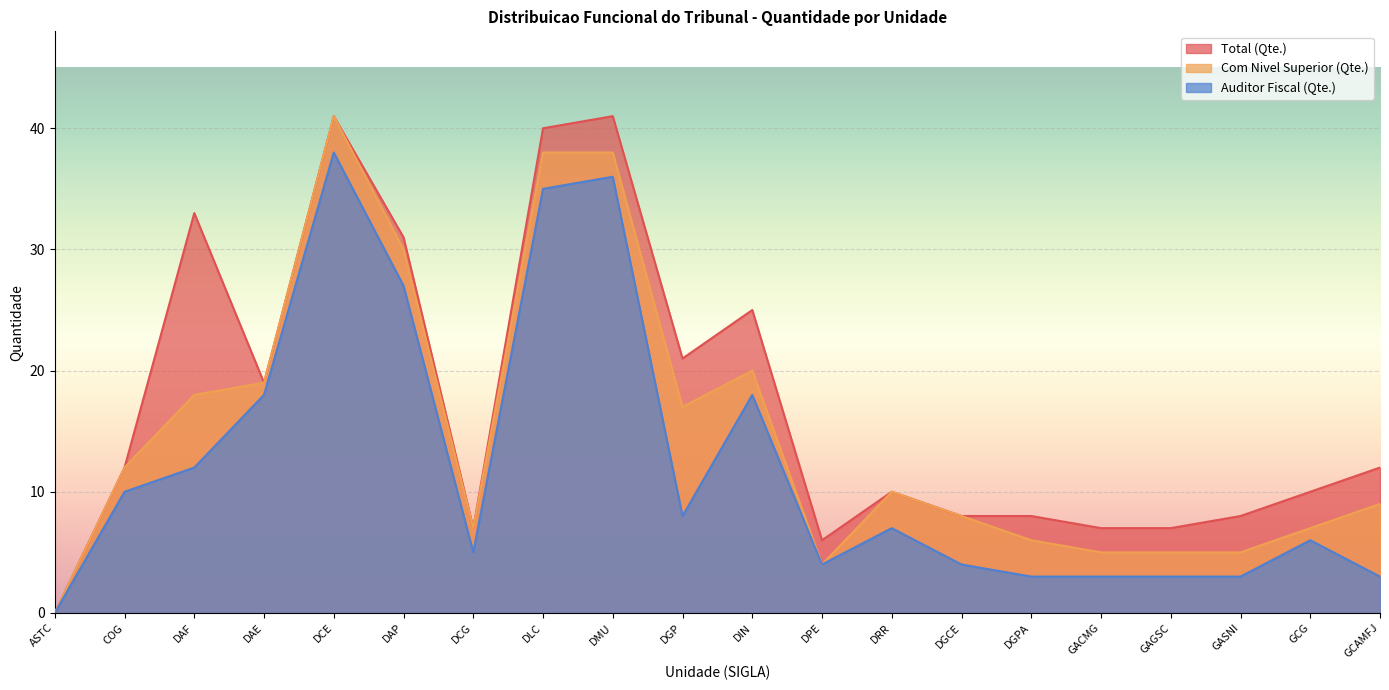

What is the difference between the Auditor Fiscal (Qte.) values at DGPA and DCG?

2